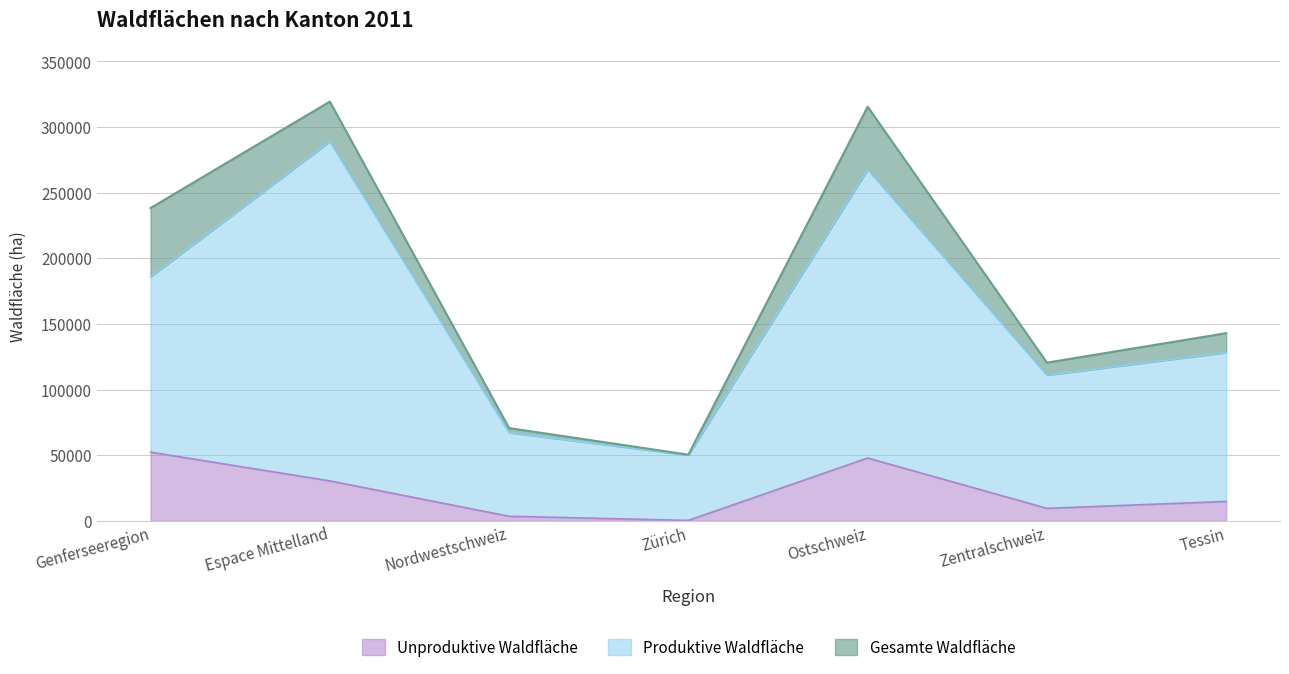

Which has a higher value, Zürich or Espace Mittelland?

Espace Mittelland